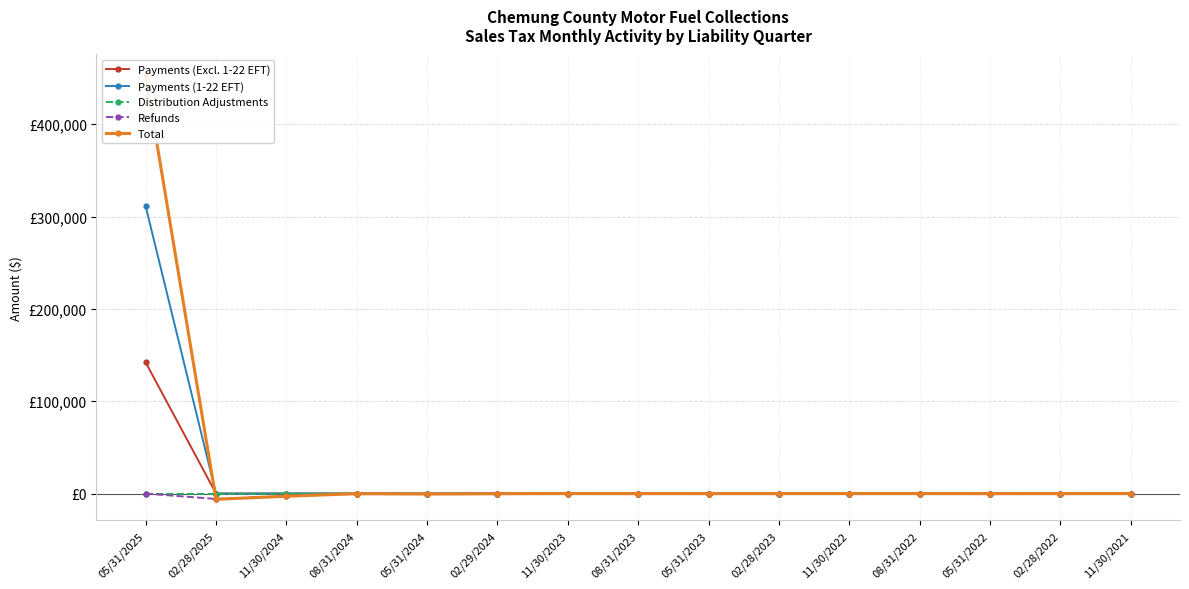

True or false: Payments (1-22 EFT) has more than 0 interior local peaks.

False